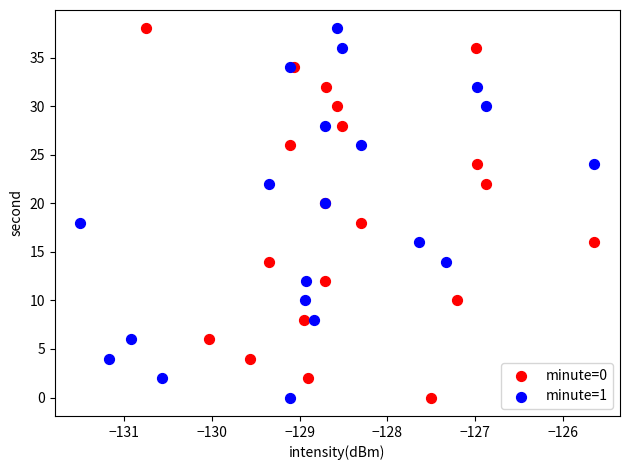

What are all the series names shown in the legend?

minute=0, minute=1